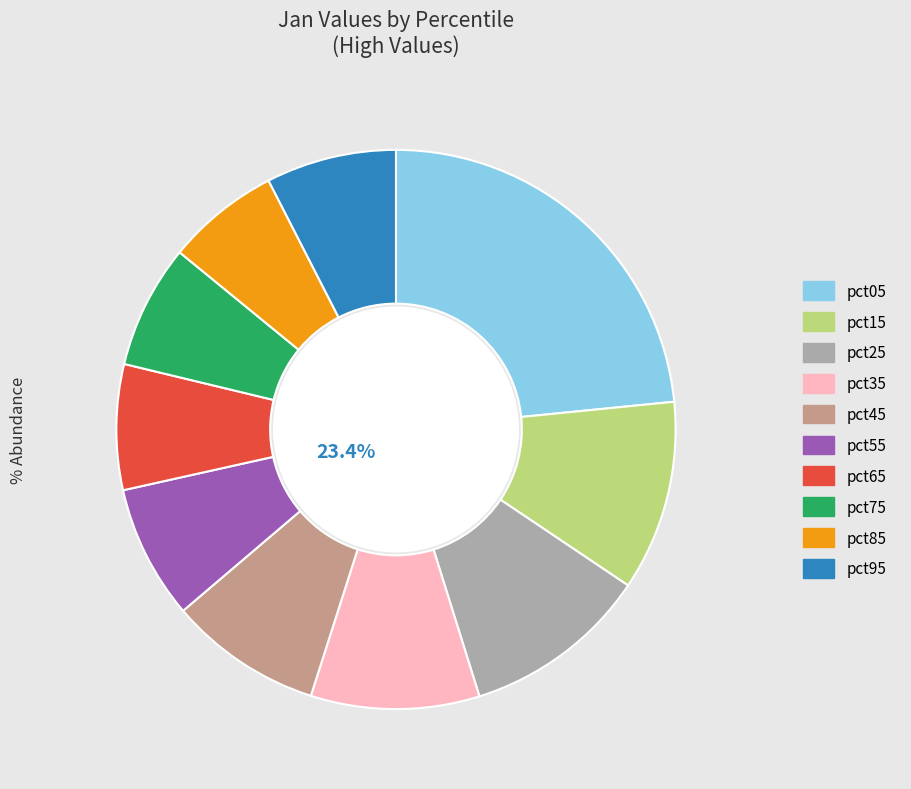

Do pct45 and pct75 together represent more than half of the pie?

No